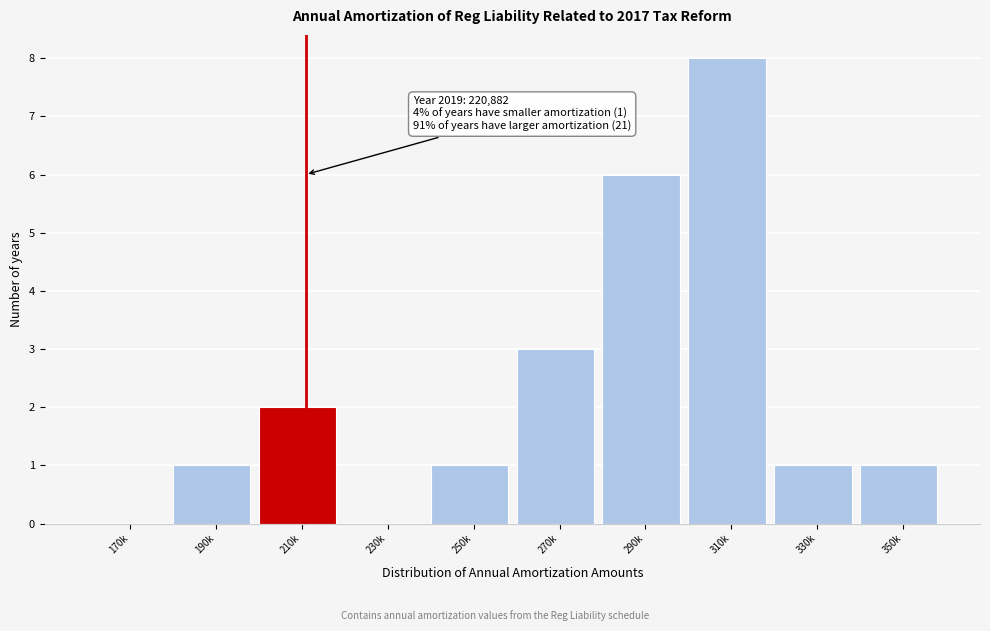

Reading left to right, extract all data points from this chart.

170k=0	190k=1	210k=2	230k=0	250k=1	270k=3	290k=6	310k=8	330k=1	350k=1